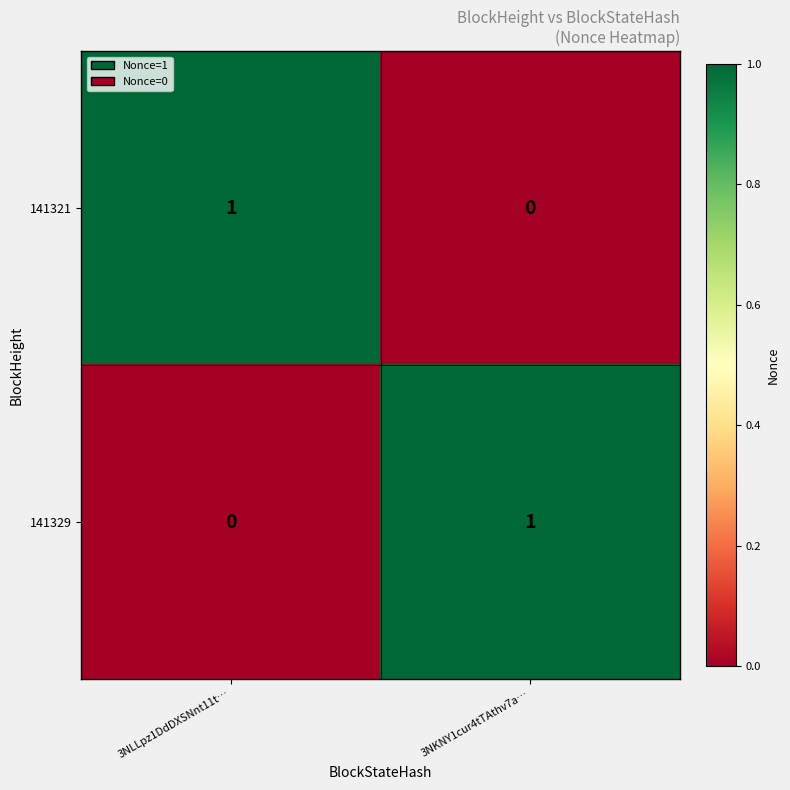

Is it true that 141321 equals 2 at 3NLLpz1DdDXSNnt11t…?

False